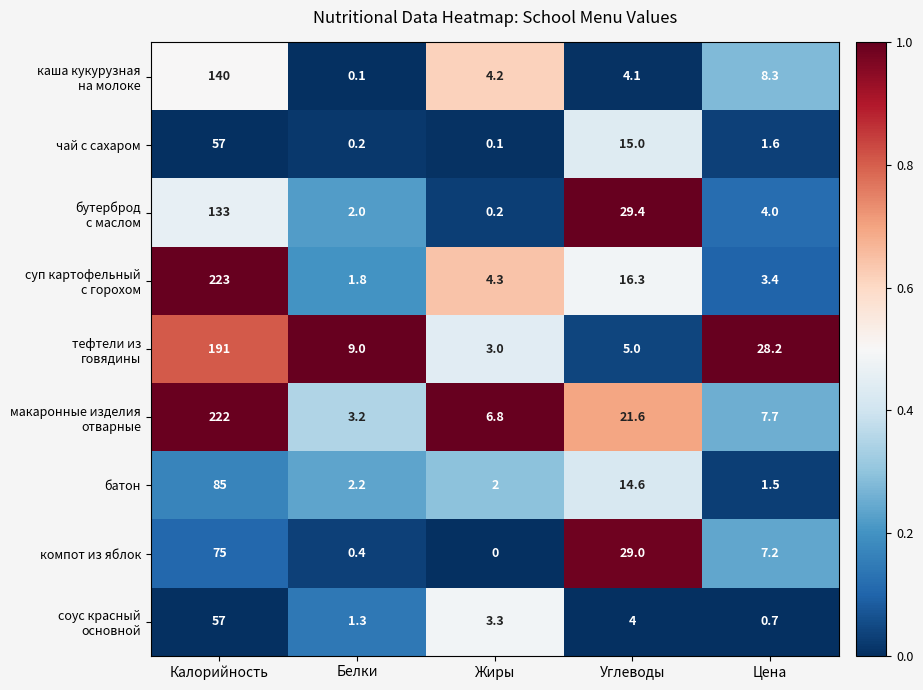

What is the maximum value shown in the chart?

223.0